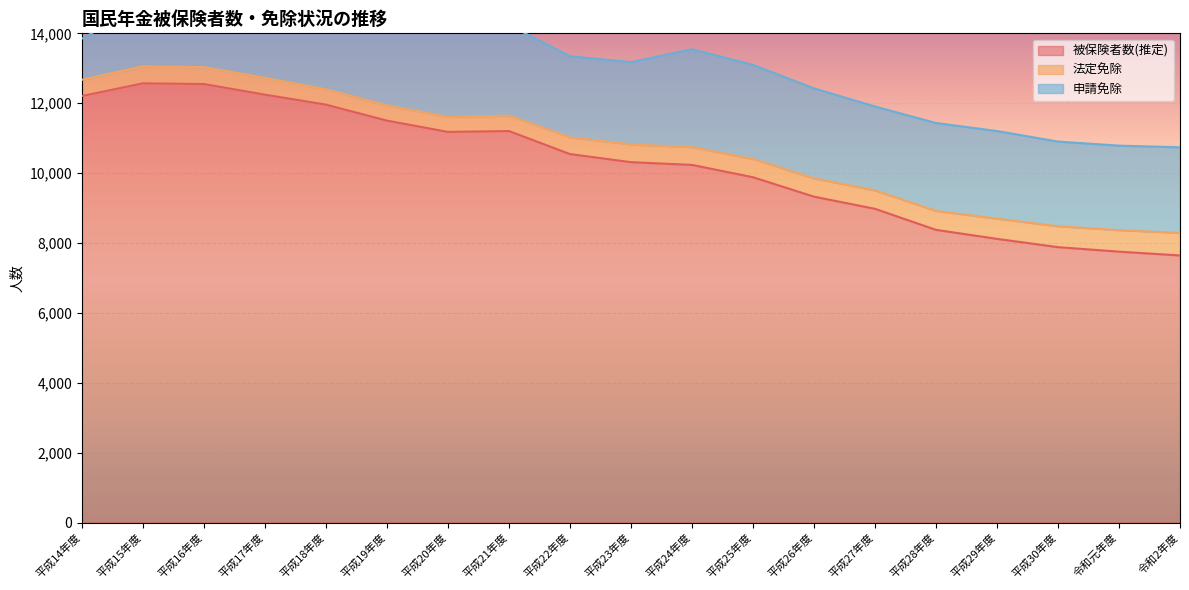

What is the difference between the 申請免除 values at 平成18年度 and 平成29年度?

23